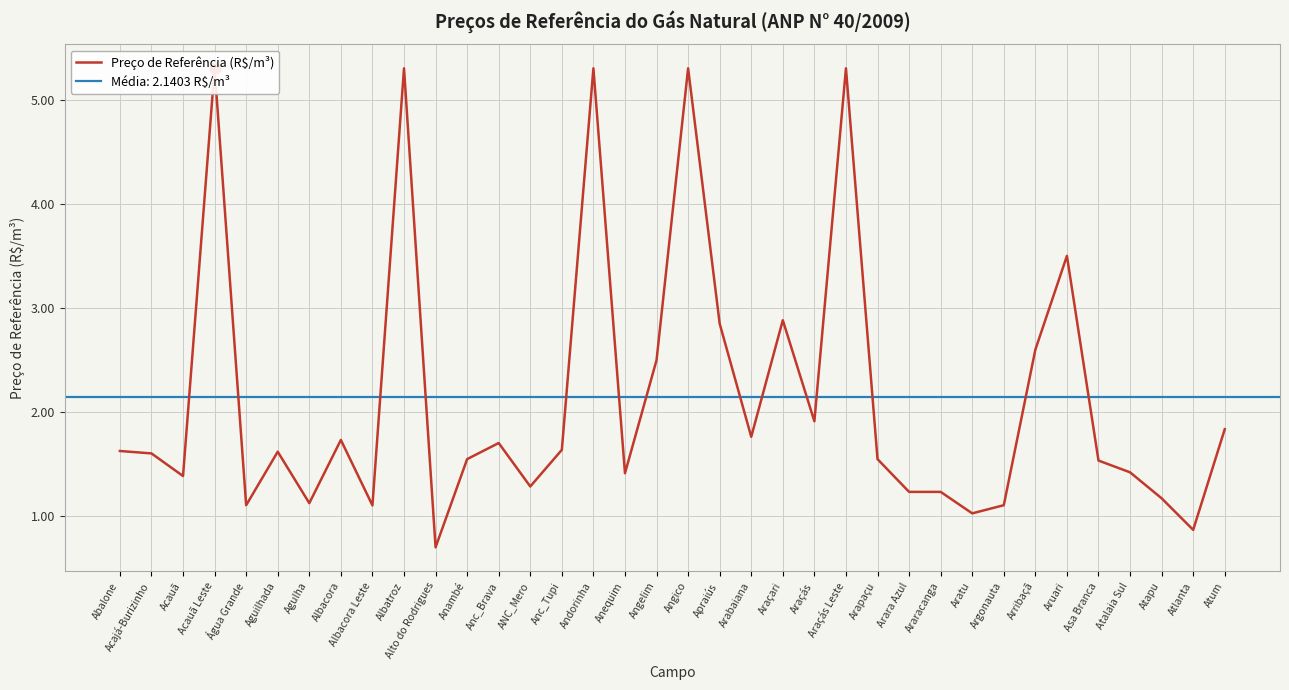

What is the change in value from Anc_Tupi to Arapaçu?

-0.1